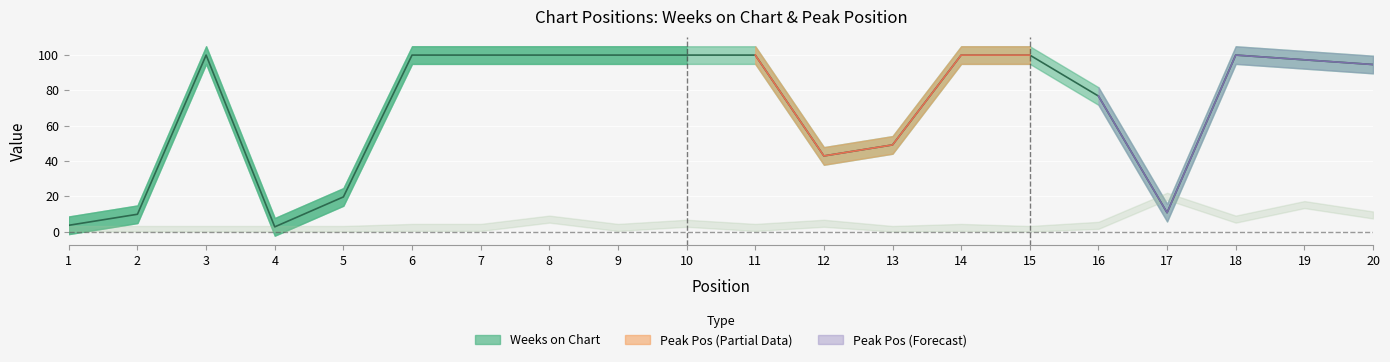

What is the difference between the second highest and minimum values?

97.3